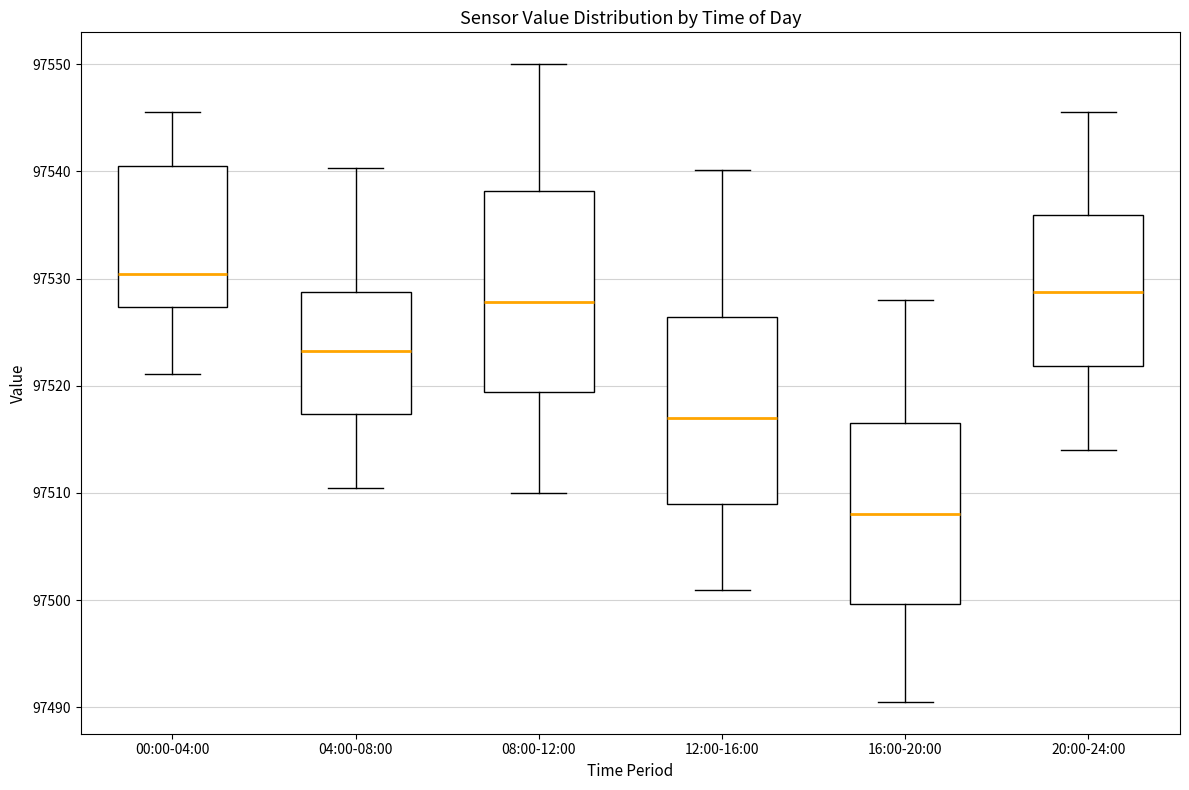

Reading left to right, transcribe this box plot: for each box, give where its median line is, the range the box spans, and where its two whiskers end, as read against the y-axis. The values are not printed on the chart, so give them approximately, as read against the axis.

00:00-04:00: median 97530, box 97527 to 97540, whiskers 97521 to 97546
04:00-08:00: median 97523, box 97517 to 97529, whiskers 97511 to 97540
08:00-12:00: median 97528, box 97519 to 97538, whiskers 97510 to 97550
12:00-16:00: median 97517, box 97509 to 97526, whiskers 97501 to 97540
16:00-20:00: median 97508, box 97500 to 97517, whiskers 97491 to 97528
20:00-24:00: median 97529, box 97522 to 97536, whiskers 97514 to 97546